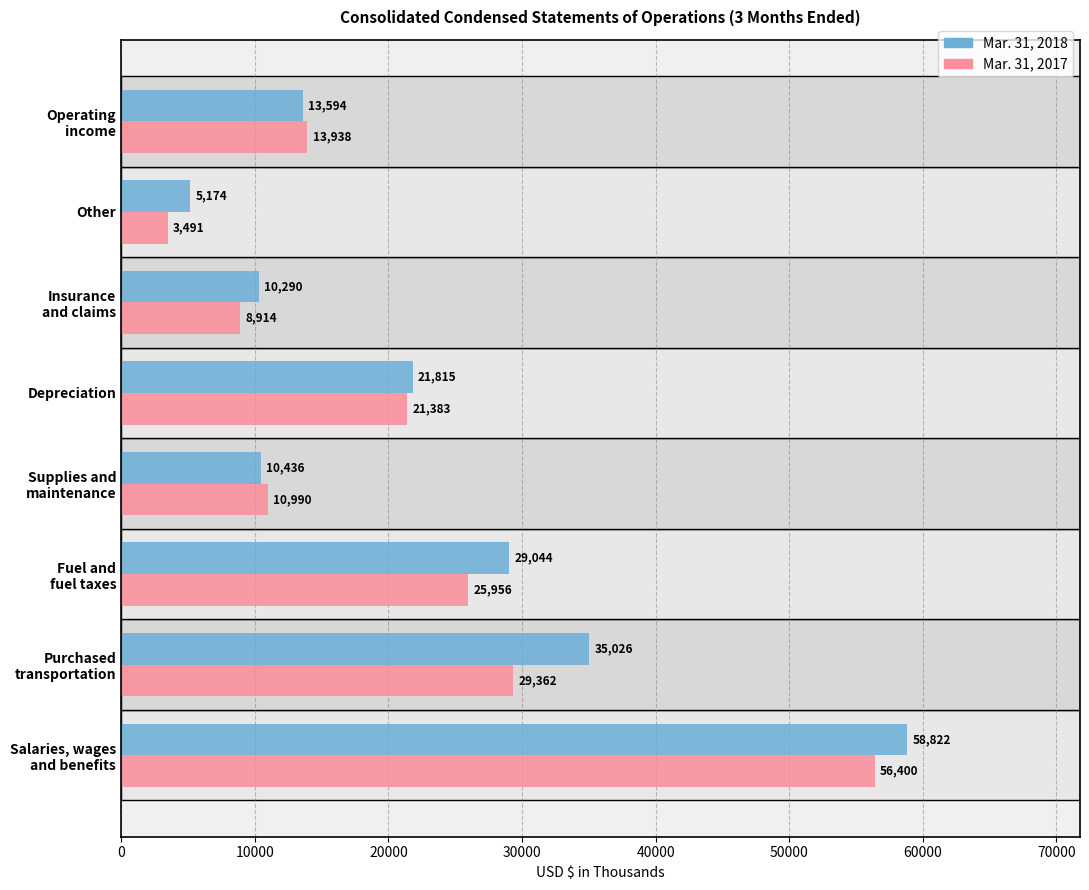

What are all the series names shown in the legend?

Mar. 31, 2018, Mar. 31, 2017